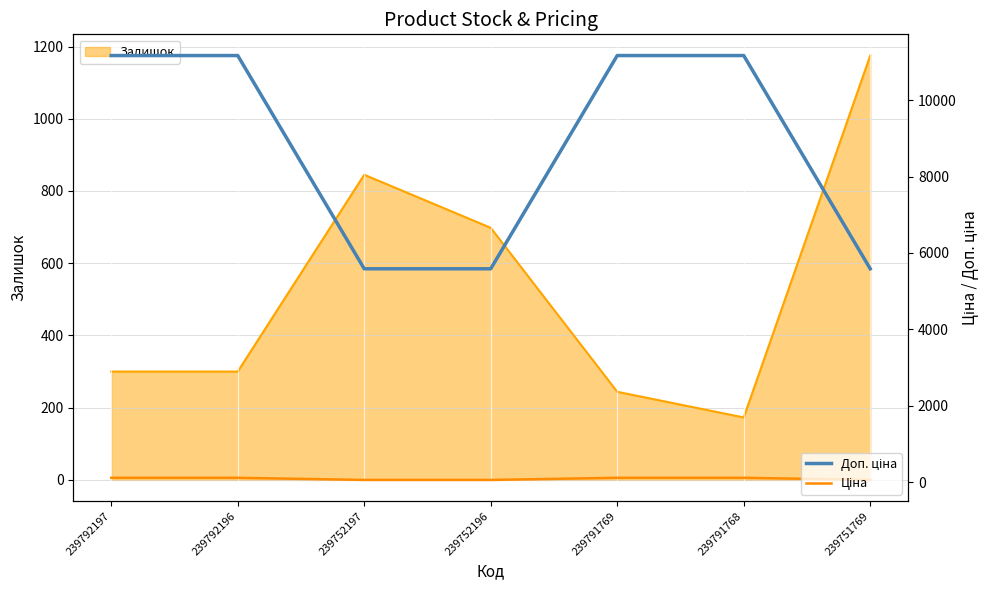

Which series has the largest total across all categories?

Доп. ціна